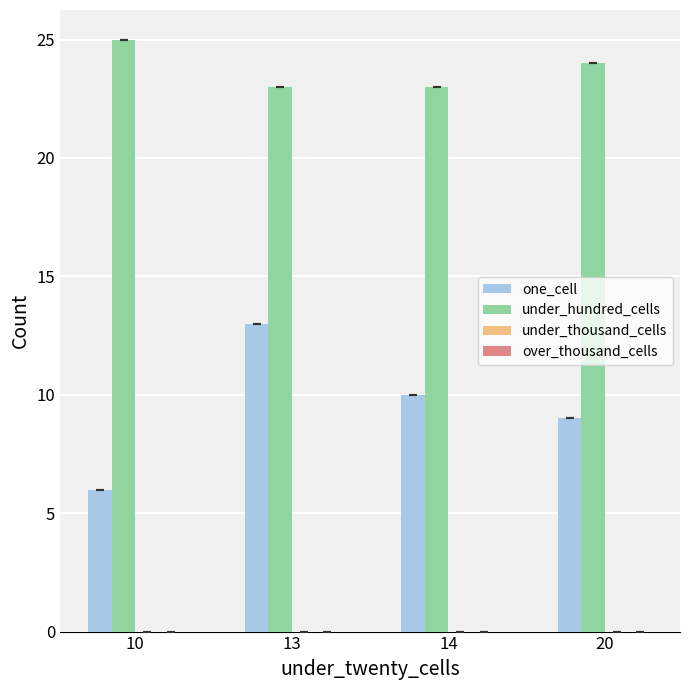

What is the minimum value for under_hundred_cells?

23